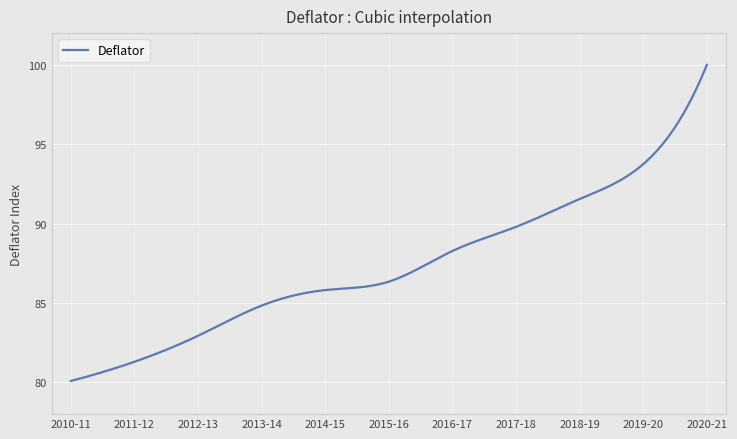

What is the average value?

87.4